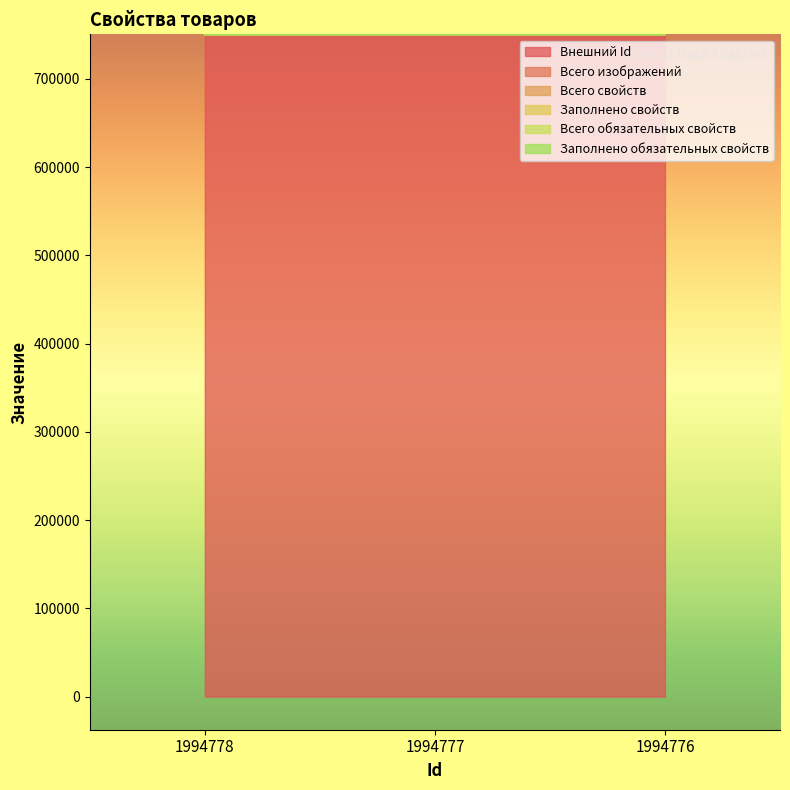

Rank the categories by Заполнено свойств value from highest to lowest.

1994778, 1994777, 1994776